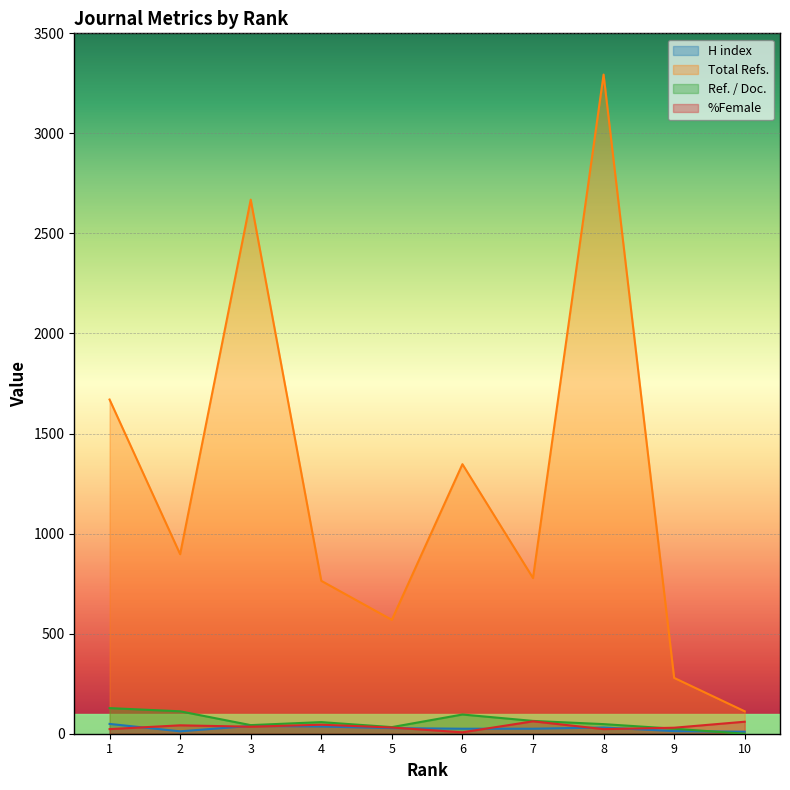

The value of %Female at 1 is 34. True or false?

False